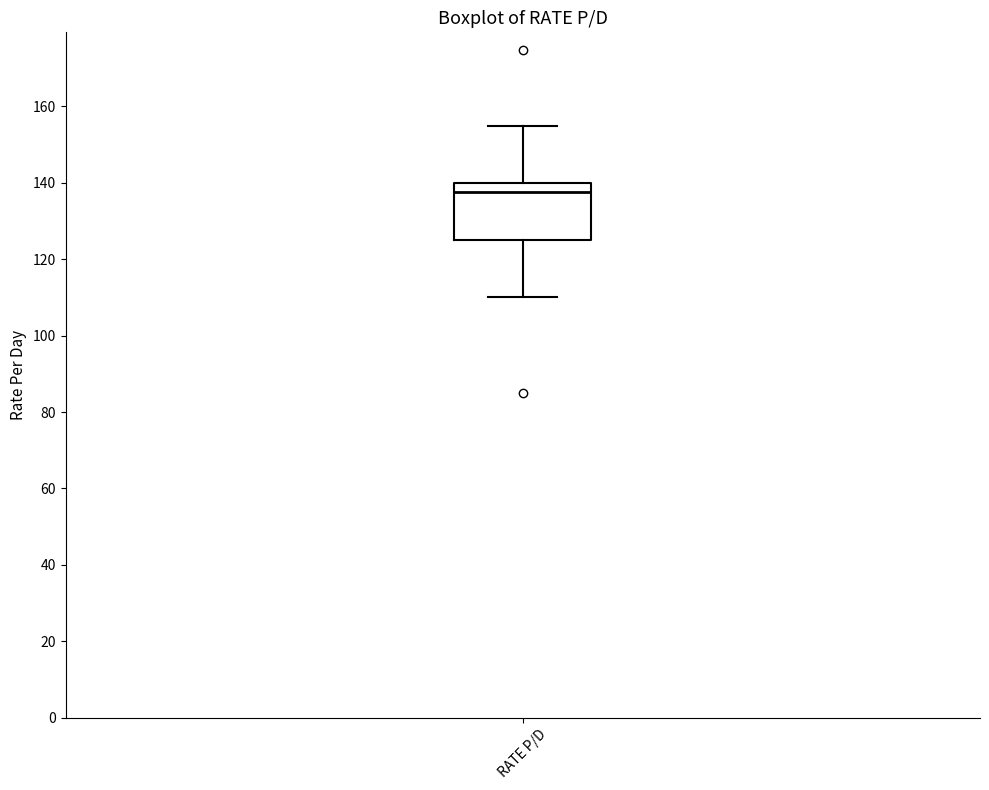

Where does the lower whisker of the box for RATE P/D end on the y-axis? The values are not printed on the chart, so give them approximately, as read against the axis.

110